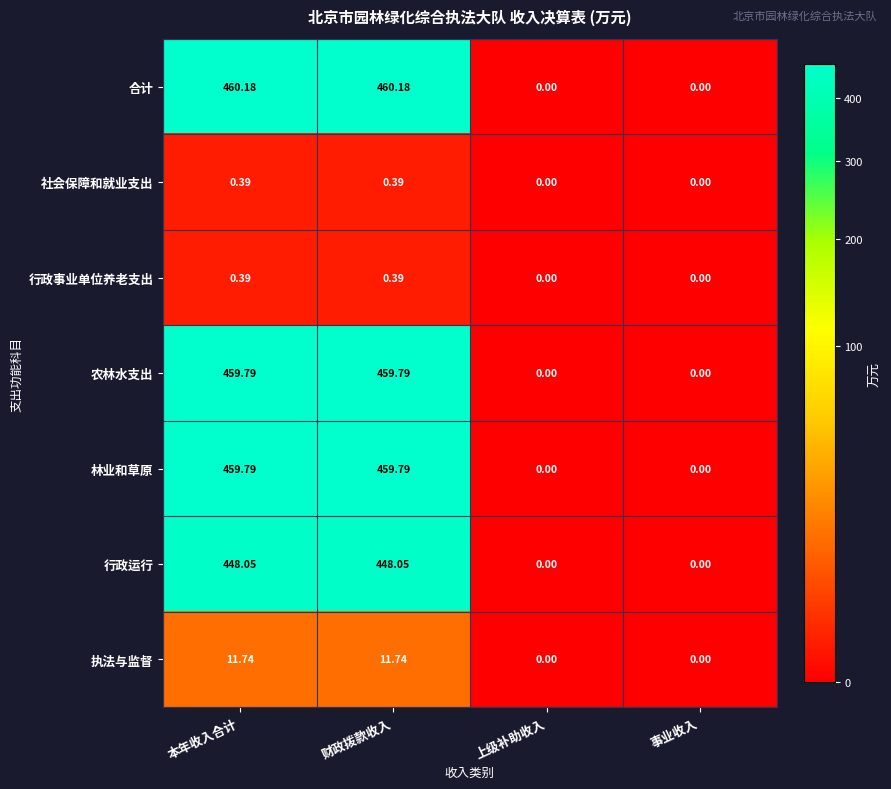

Between 财政拨款收入 and 事业收入, which series saw the biggest shift?

合计